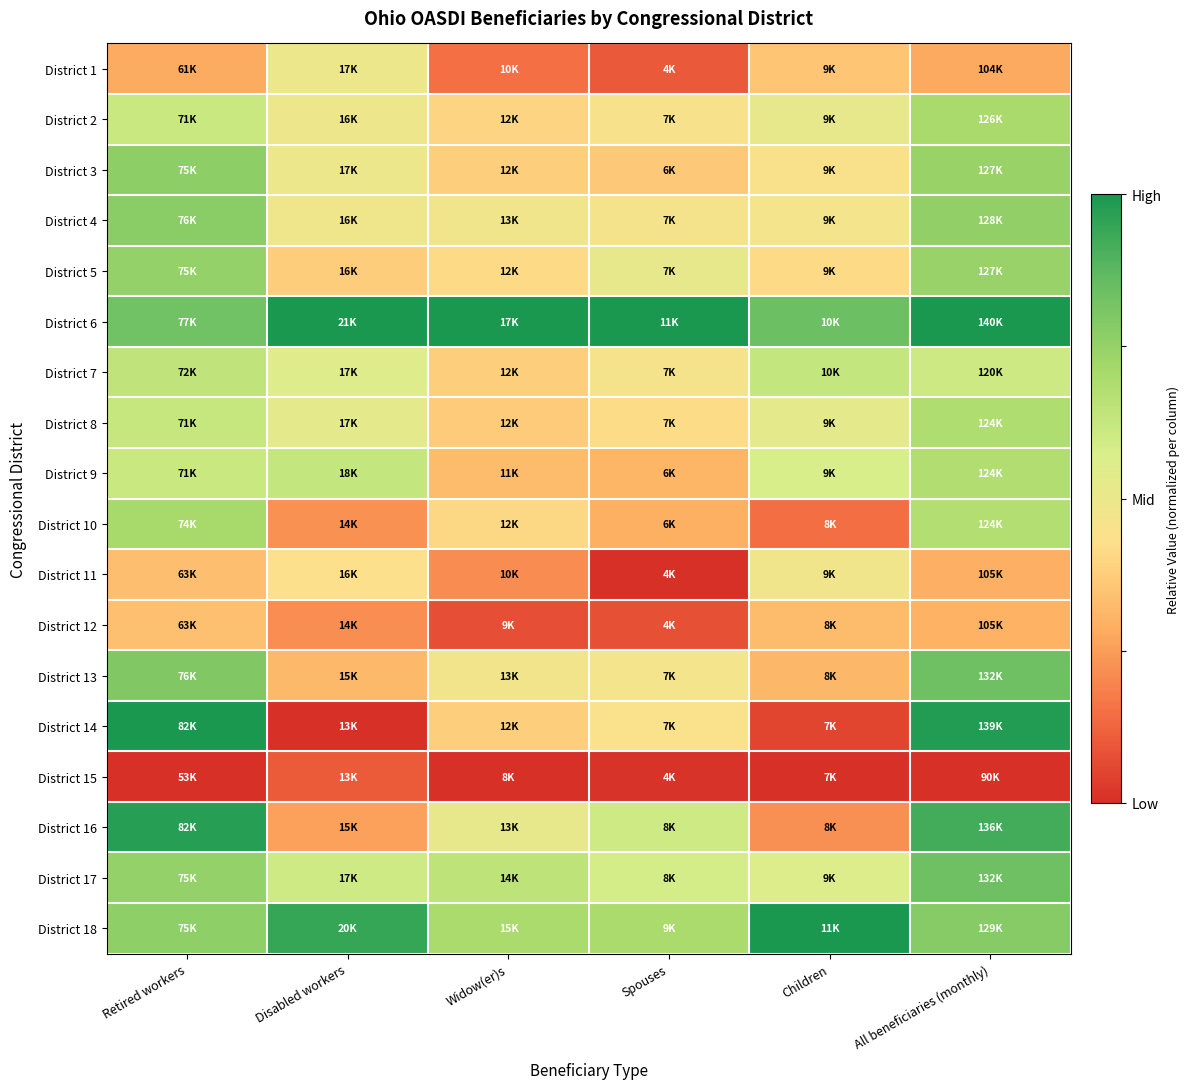

How many categories are shown in the chart?

6